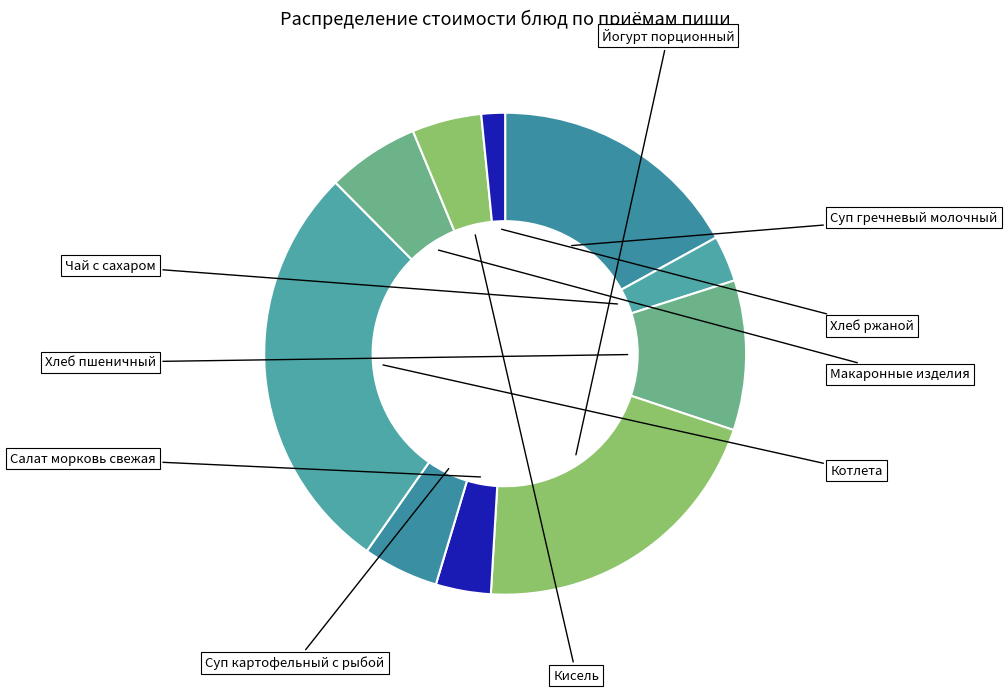

What percentage is NOT represented by Хлеб пшеничный?

89.9%